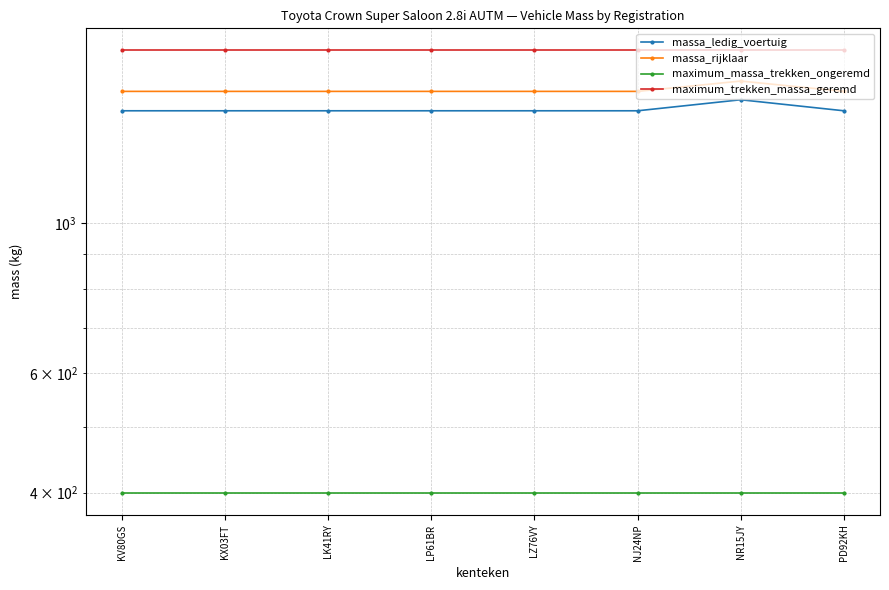

Count the number of data series in this chart.

4